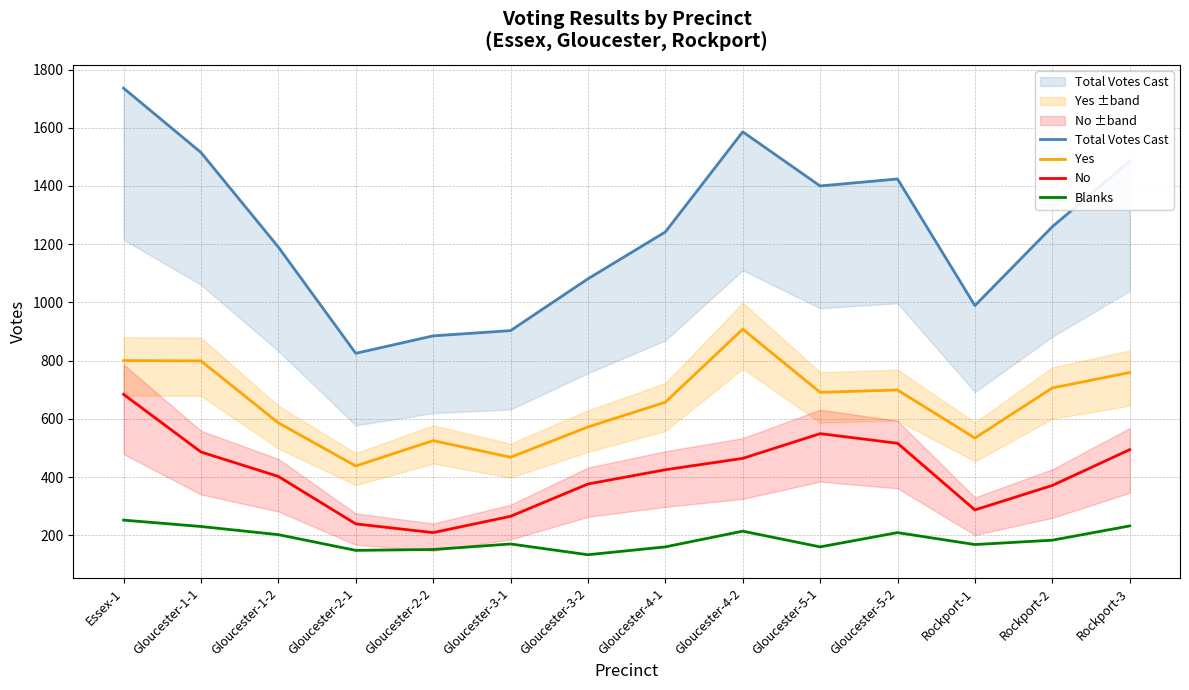

Rank the series by their maximum value, from highest to lowest.

Total Votes Cast, Yes, No, Blanks